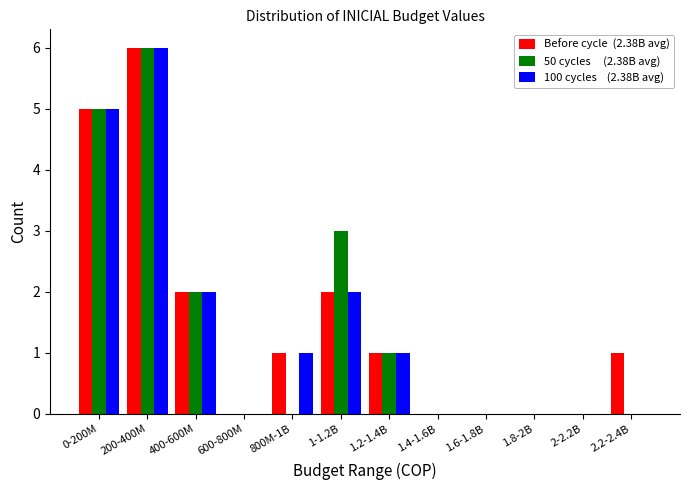

What is the total value across all series at 1.2-1.4B?

3